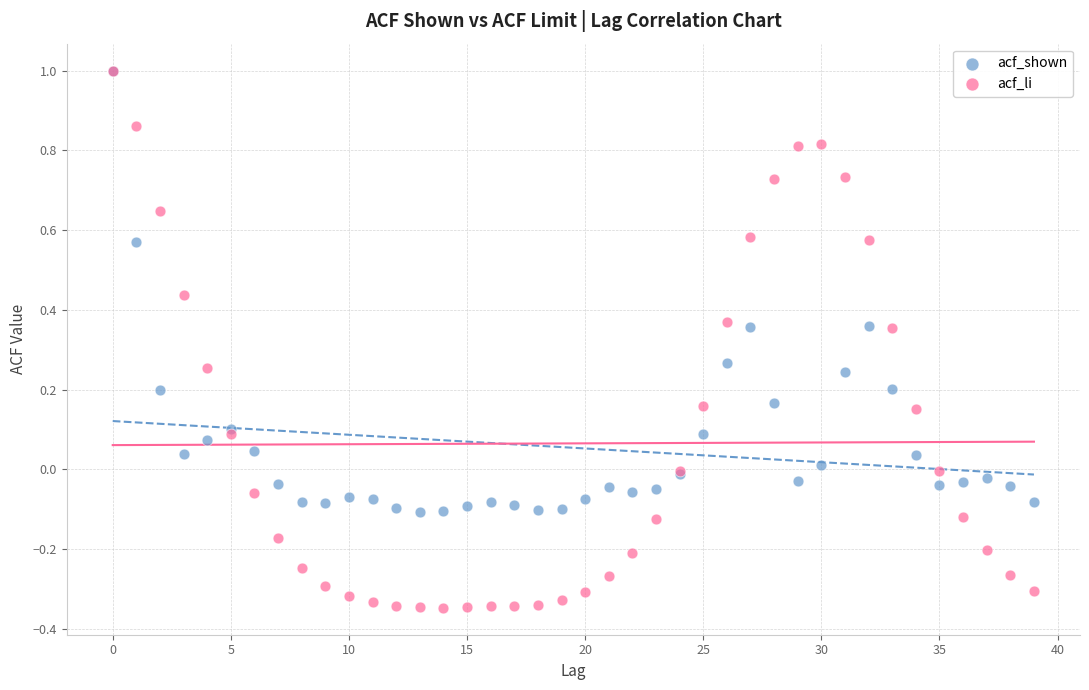

What are all the series names shown in the legend?

acf_shown, acf_li